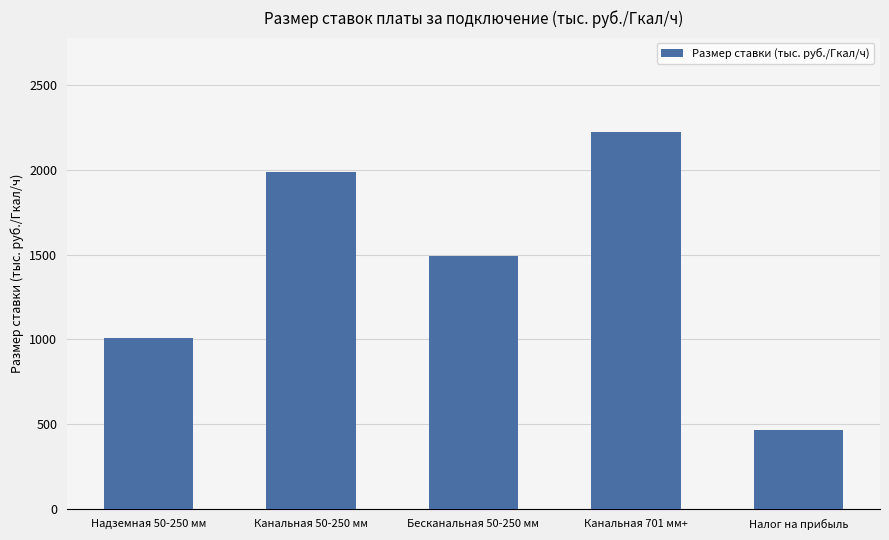

At which category does the chart reach its minimum across all series?

Налог на прибыль